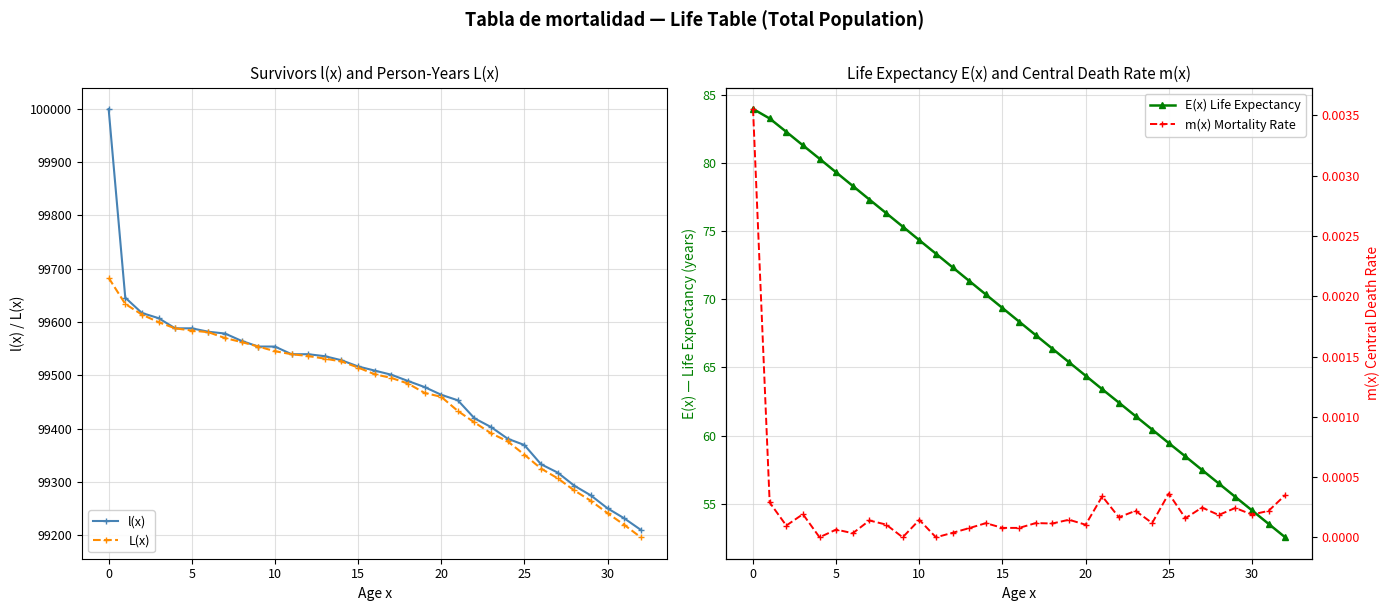

How many data points in l(x) are above 99508?

17